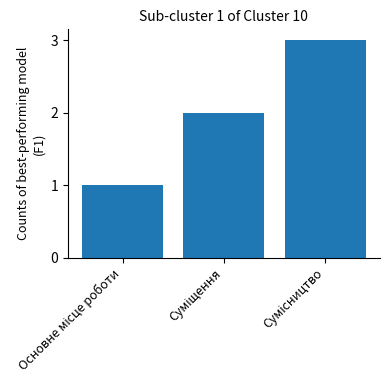

What is the maximum value shown in the chart?

3